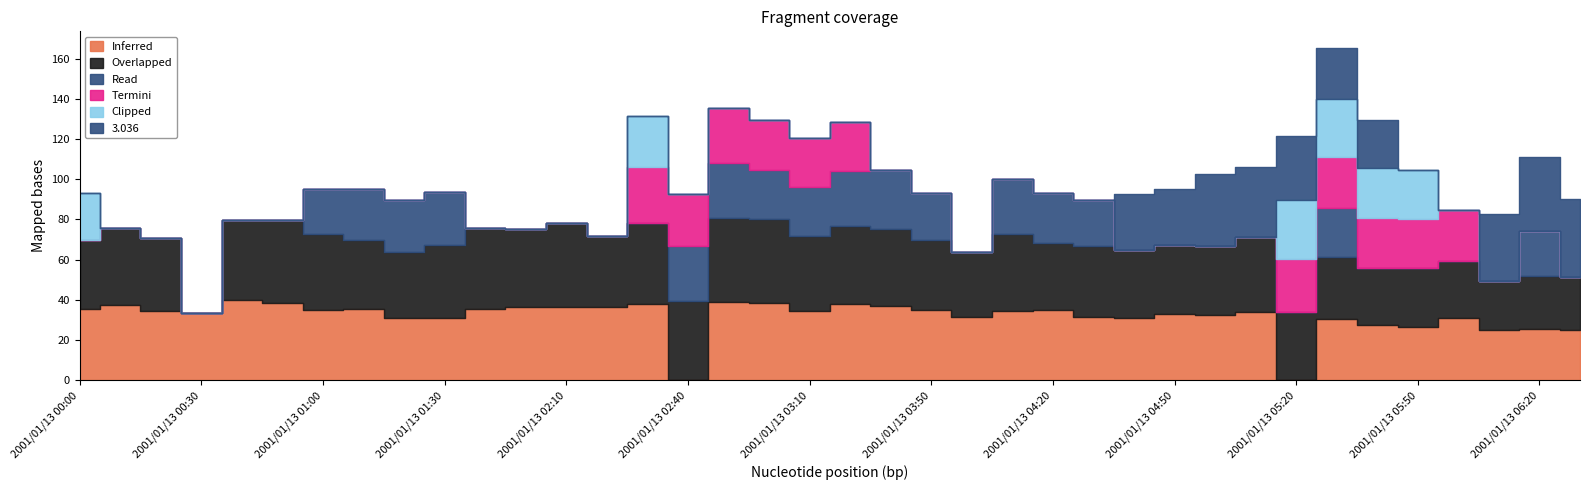

Which series changed the most between 2001/01/13 00:00 and 2001/01/13 04:40?

3.036